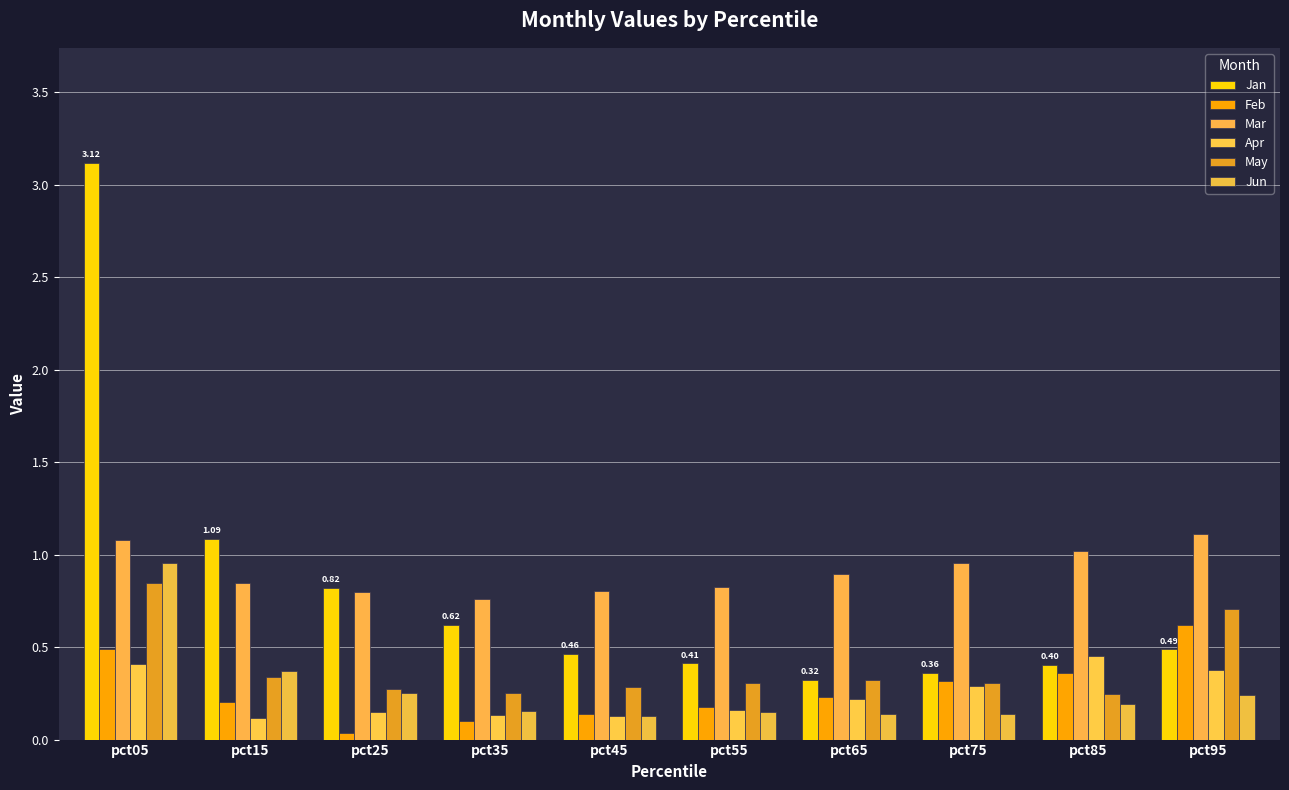

Reading right to left, extract all data points from this chart.

Jan: 0.5	0.4	0.4	0.3	0.4	0.5	0.6	0.8	1.1	3.1
Feb: 0.6	0.4	0.3	0.2	0.2	0.1	0.1	0.0	0.2	0.5
Mar: 1.1	1.0	1.0	0.9	0.8	0.8	0.8	0.8	0.8	1.1
Apr: 0.4	0.5	0.3	0.2	0.2	0.1	0.1	0.1	0.1	0.4
May: 0.7	0.2	0.3	0.3	0.3	0.3	0.3	0.3	0.3	0.8
Jun: 0.2	0.2	0.1	0.1	0.1	0.1	0.2	0.3	0.4	1.0